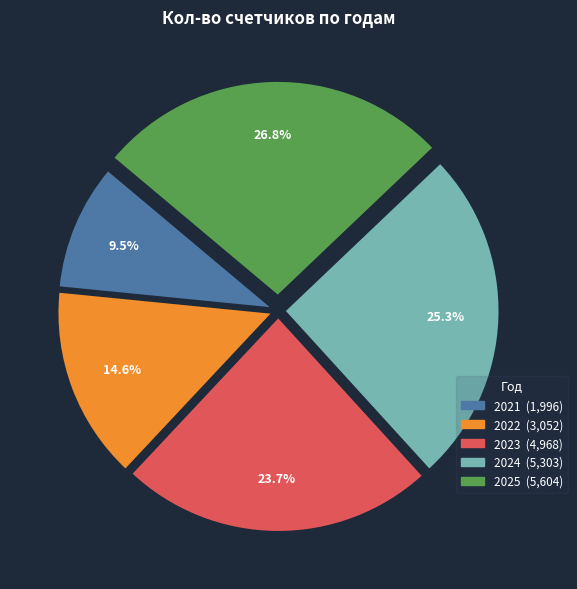

Which category has the smallest portion of the pie?

2021